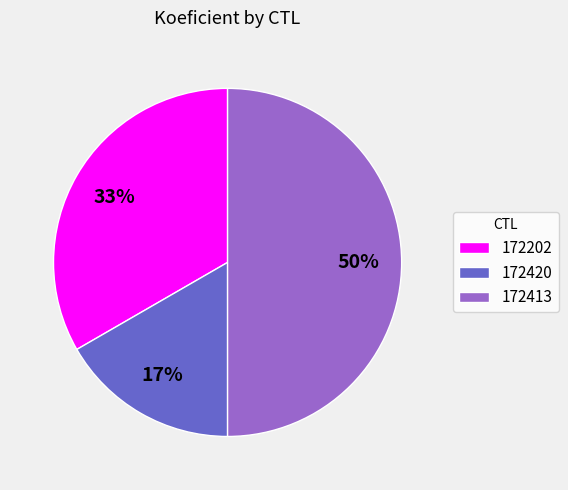

To the nearest percent, what portion does 172413 represent?

50%